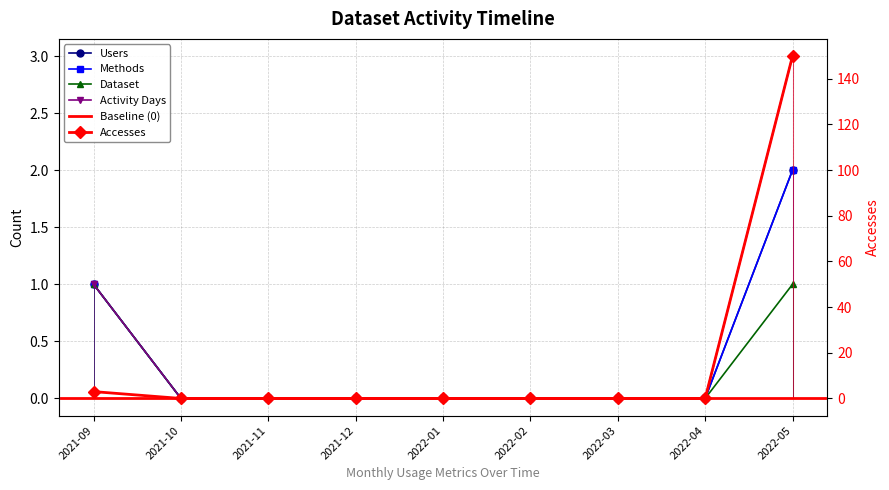

List the labels in order of Activity Days value, smallest first.

2021-10, 2021-11, 2021-12, 2022-01, 2022-02, 2022-03, 2022-04, 2021-09, 2022-05